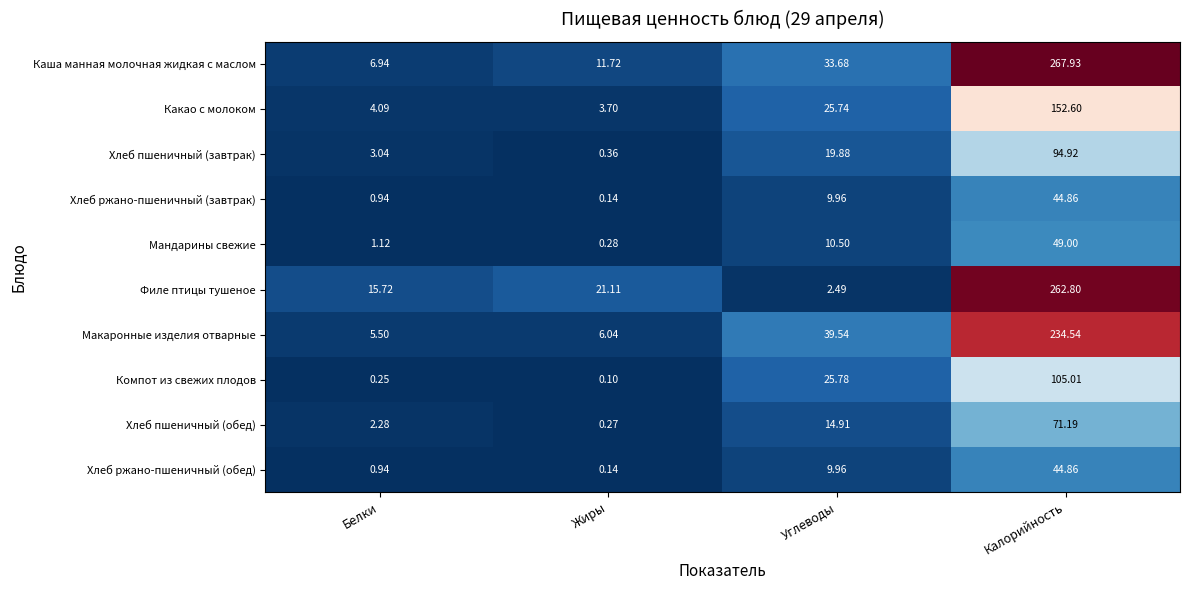

Where does the Хлеб ржано-пшеничный (завтрак) series first go above 9?

Углеводы